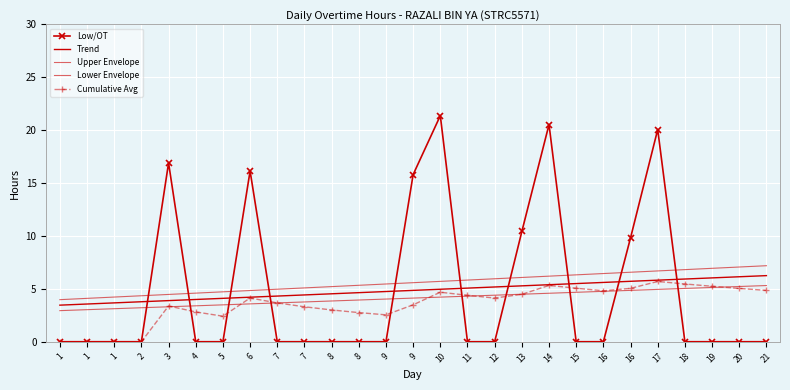

Which series has the largest range (max minus min)?

Low/OT